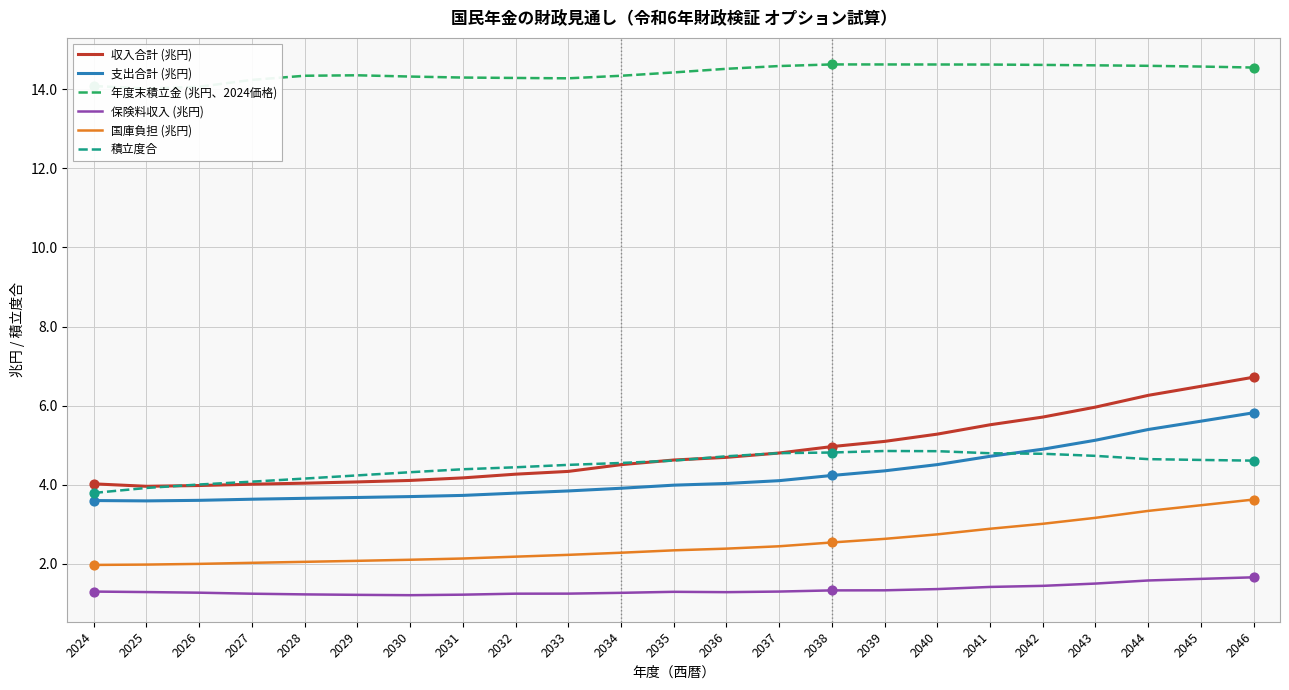

Which series reaches the minimum Y coordinate?

保険料収入 (兆円)